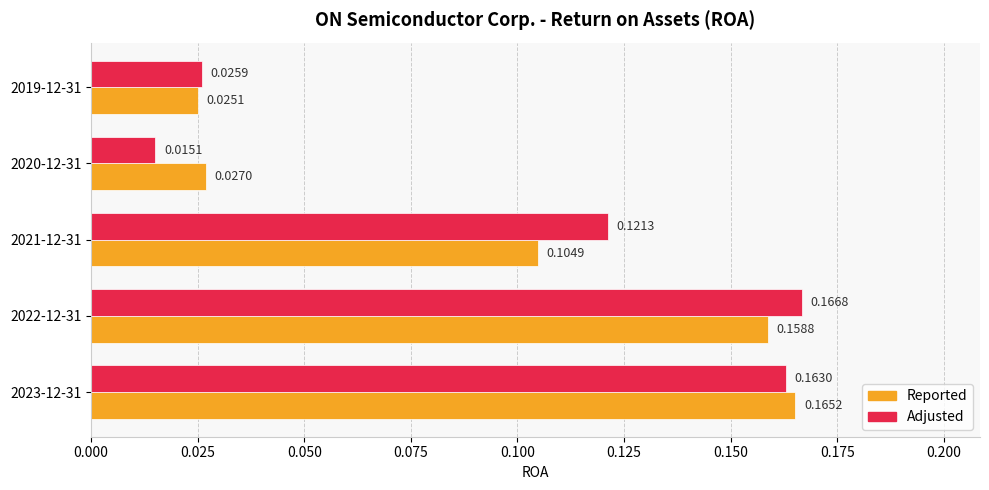

Rank the series by their maximum value, from highest to lowest.

Adjusted, Reported